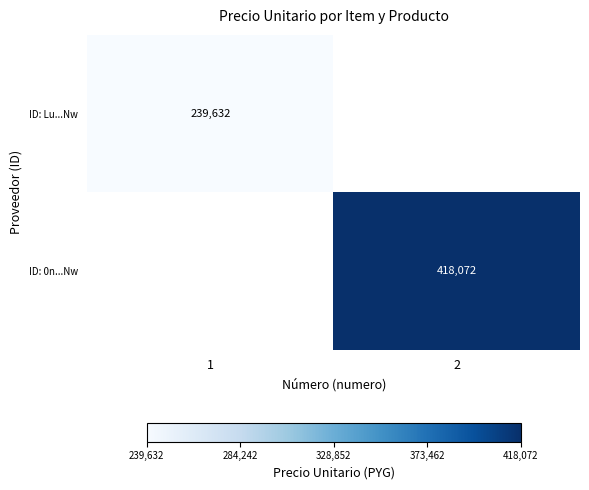

Which label corresponds to the smallest value in the chart?

1